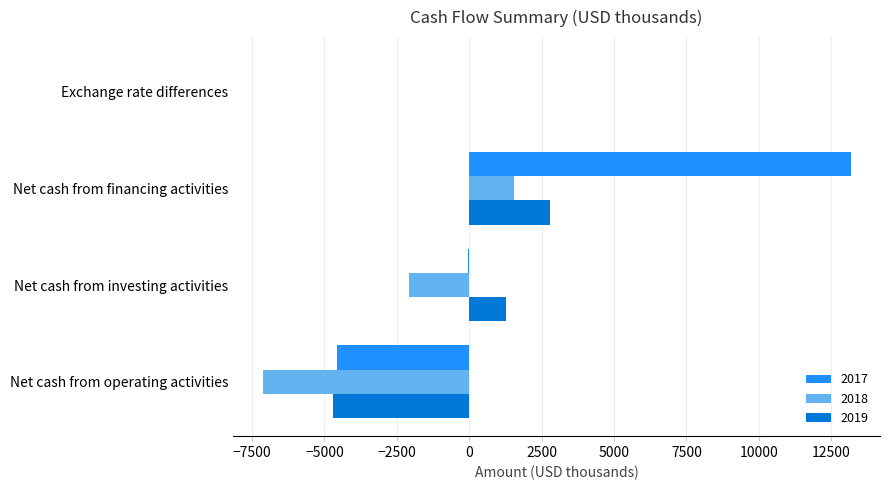

What are all the series names shown in the legend?

2017, 2018, 2019